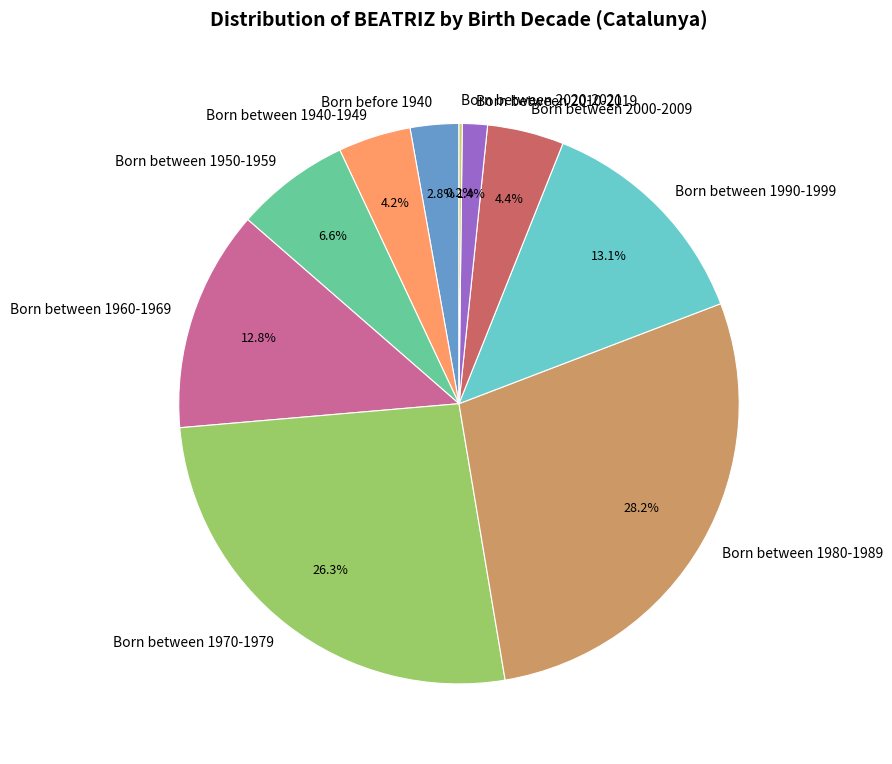

Does any single category account for the majority?

No